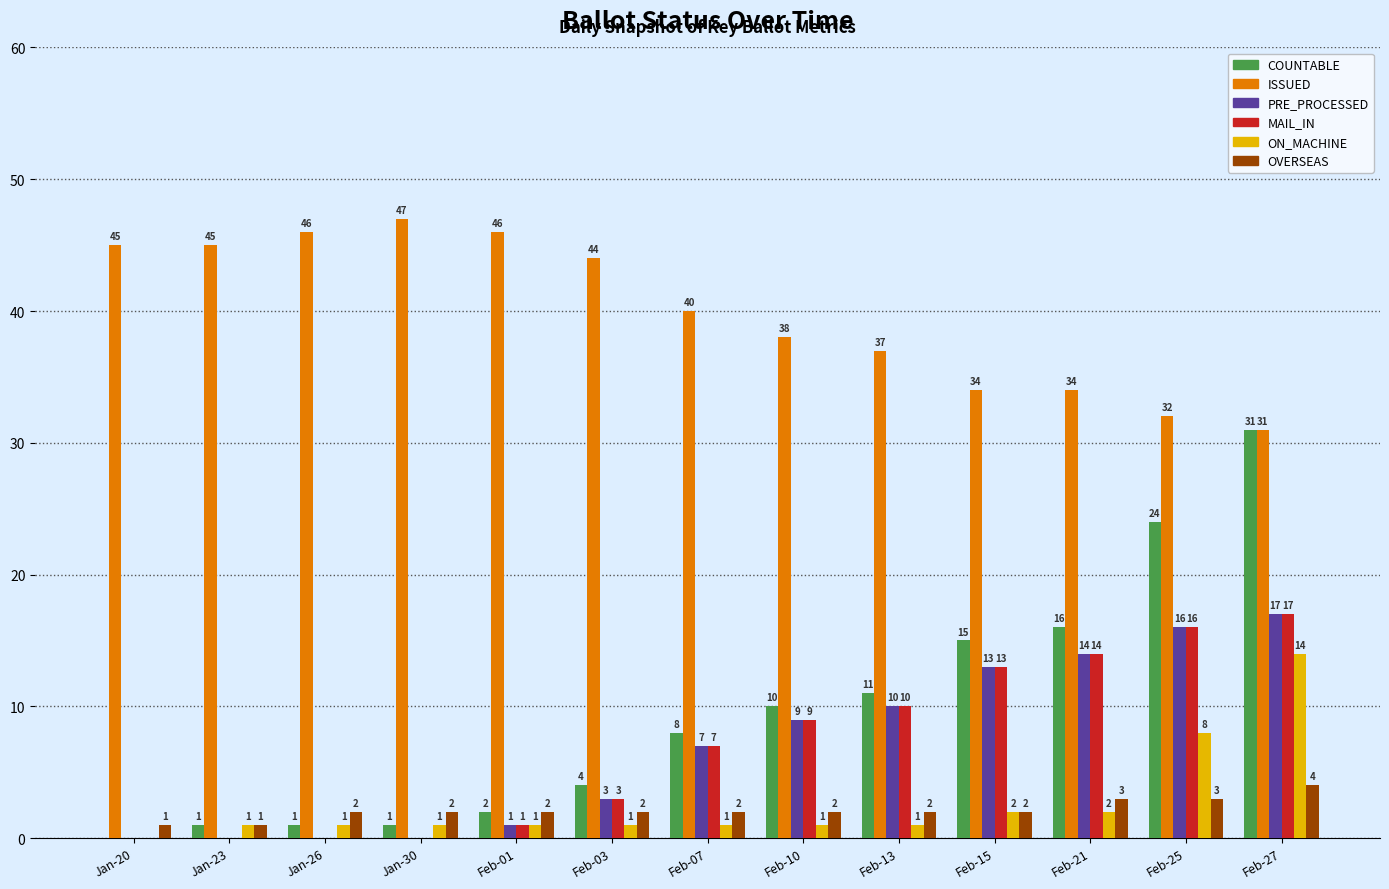

Are the bars horizontal?

No